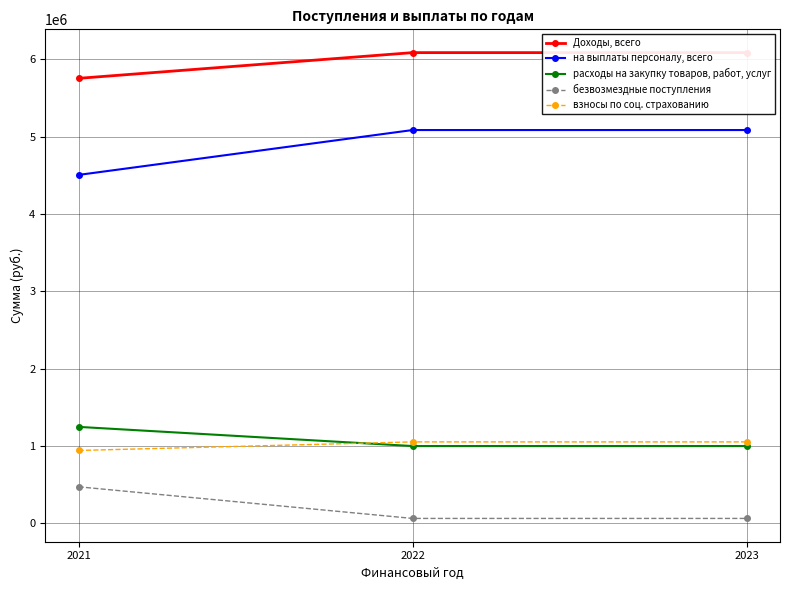

Which series changed the most between 2021 and 2023?

на выплаты персоналу, всего